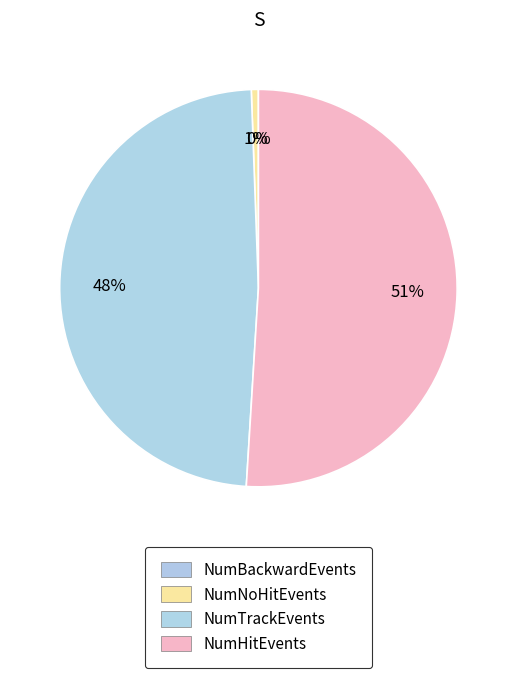

To the nearest percent, what is the average slice percentage?

25%